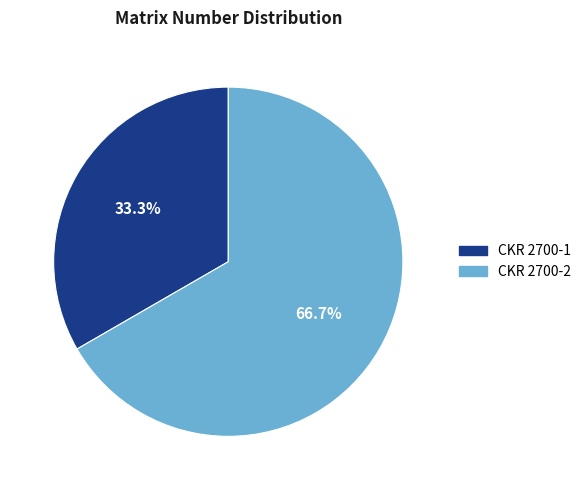

What is the majority slice?

CKR 2700-2